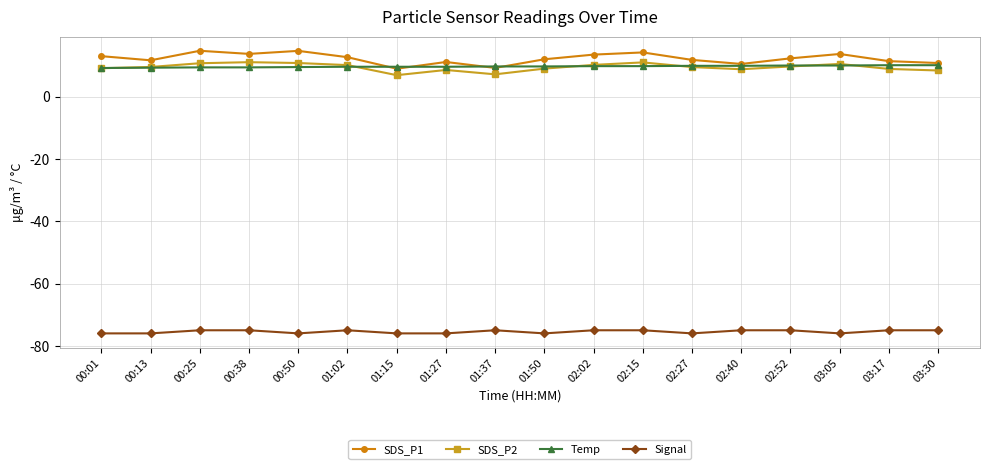

What is the label of the 16th point from the right?

00:25